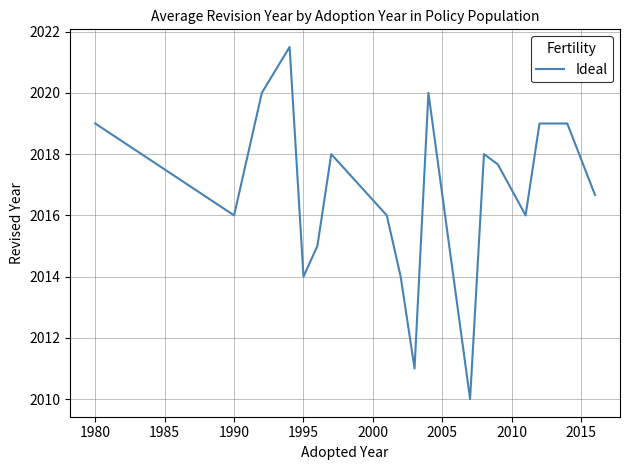

What is the greatest value displayed?

2021.5